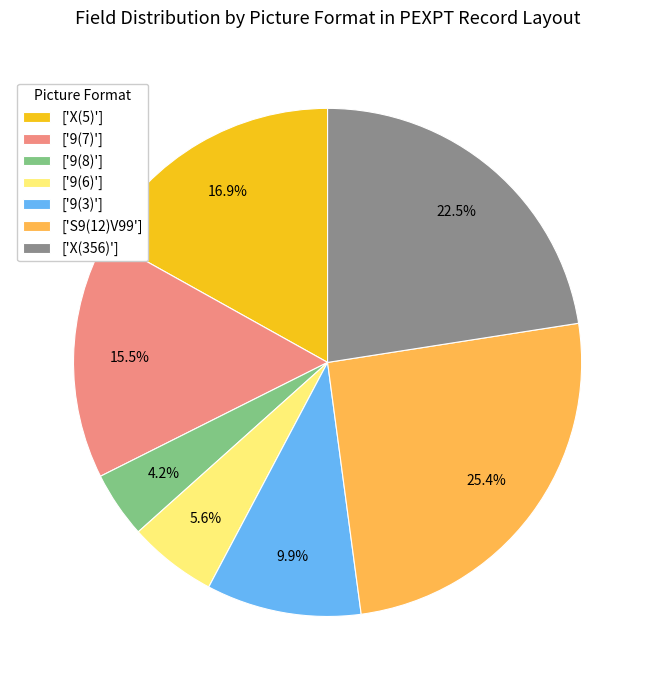

Does any single category account for the majority?

No